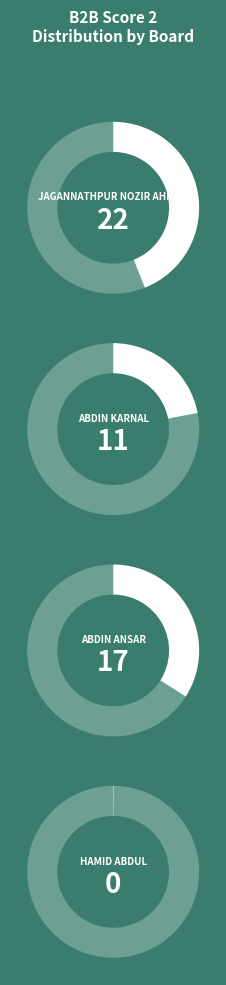

Between 2 and 4, which is larger?

2